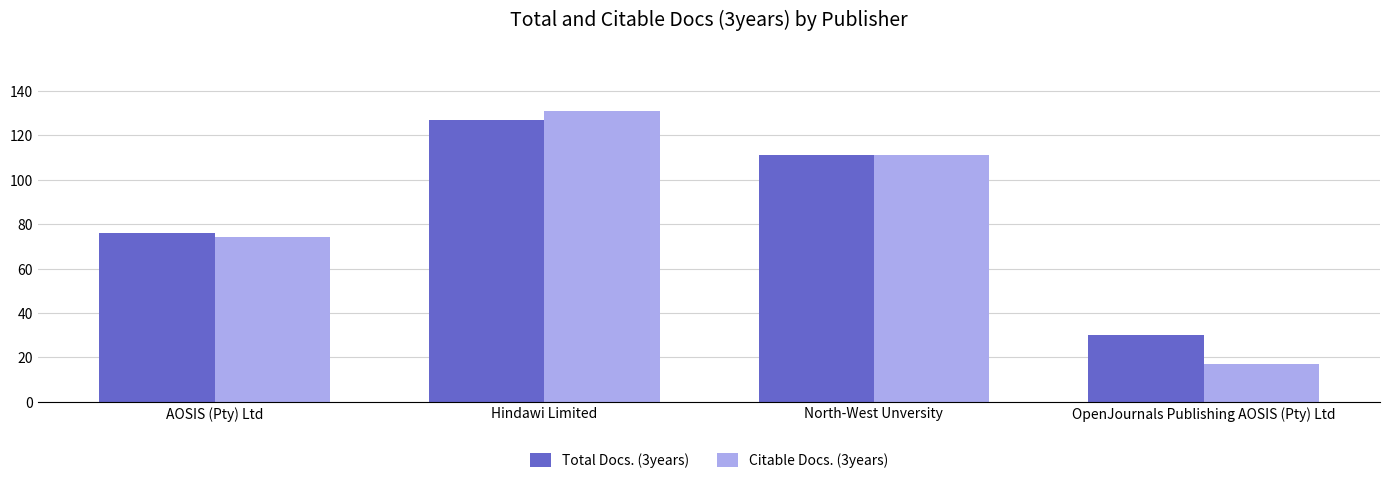

Which series changed the most between AOSIS (Pty) Ltd and OpenJournals Publishing AOSIS (Pty) Ltd?

Citable Docs. (3years)